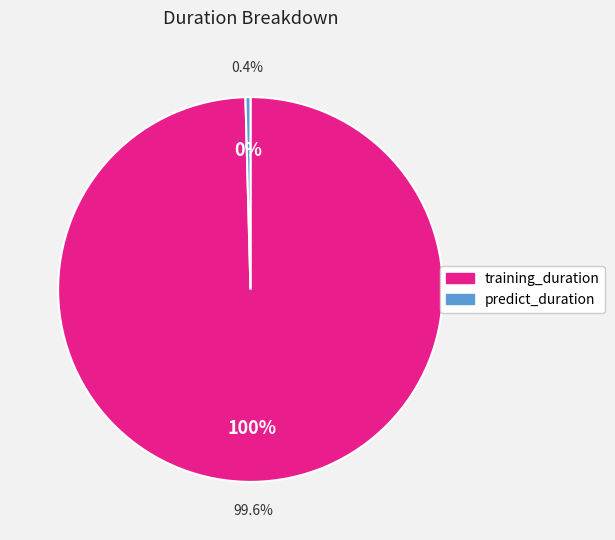

How many segments does this pie chart have?

2